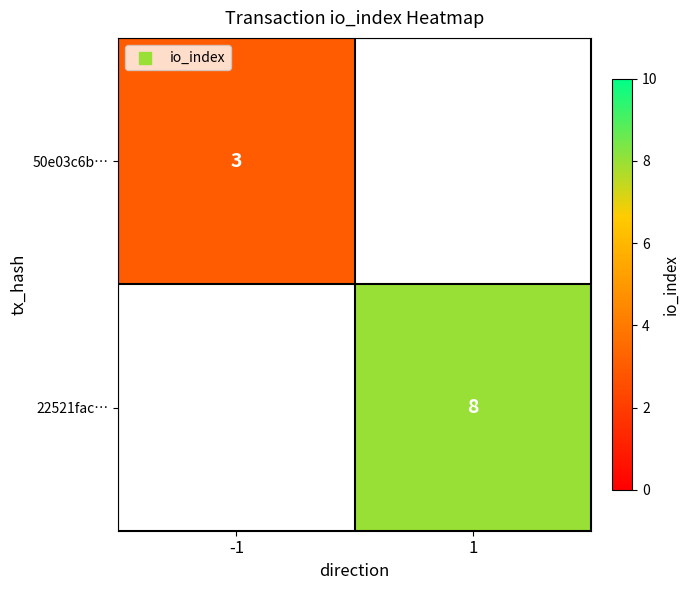

How many series are shown in this chart?

2